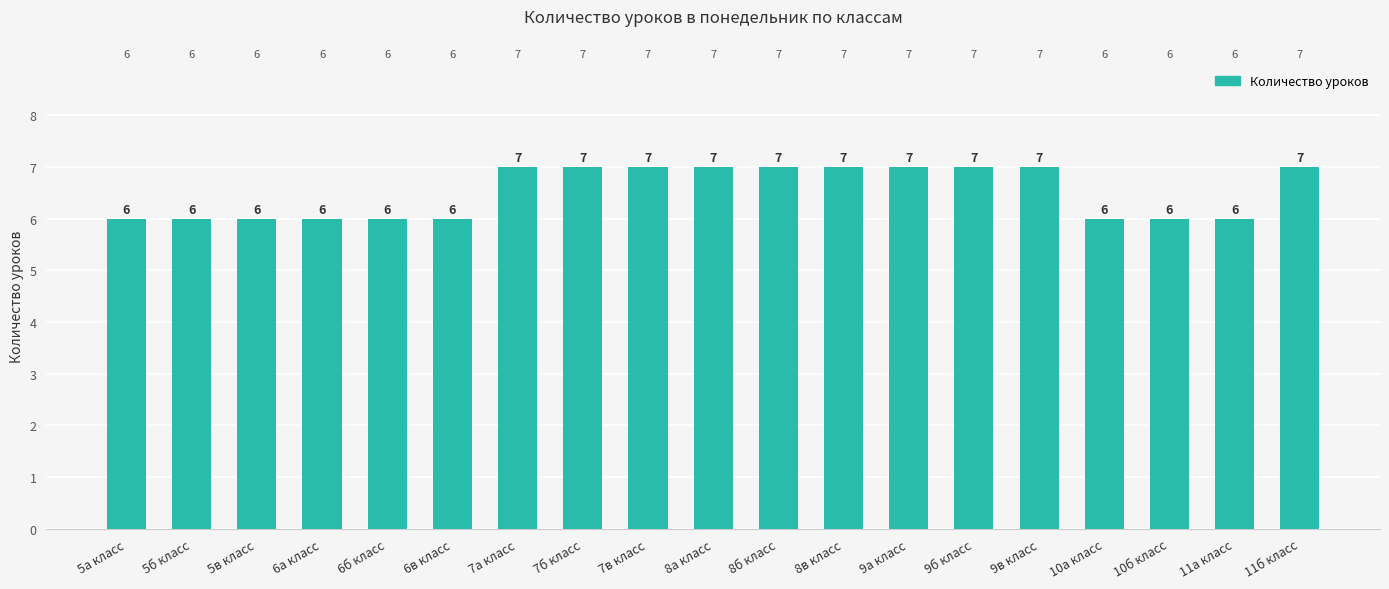

What is the label of the 8th bar from the right?

8в класс